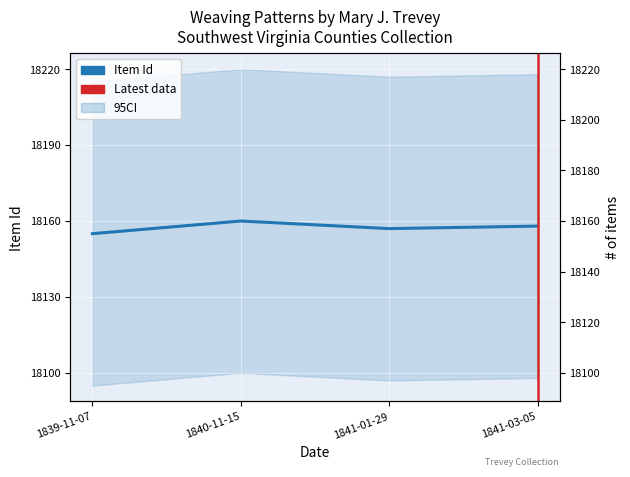

What is the smallest value displayed?

18155